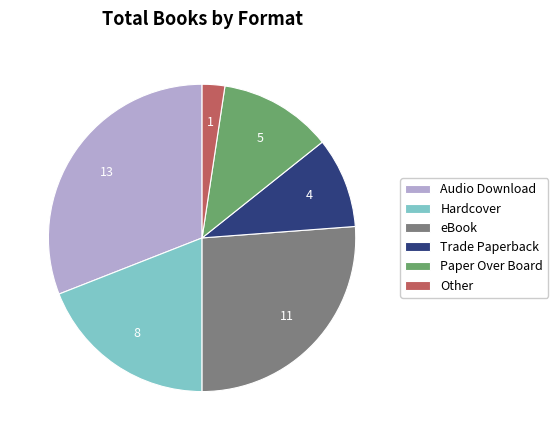

Rank the categories by value from lowest to highest.

Other, Trade Paperback, Paper Over Board, Hardcover, eBook, Audio Download